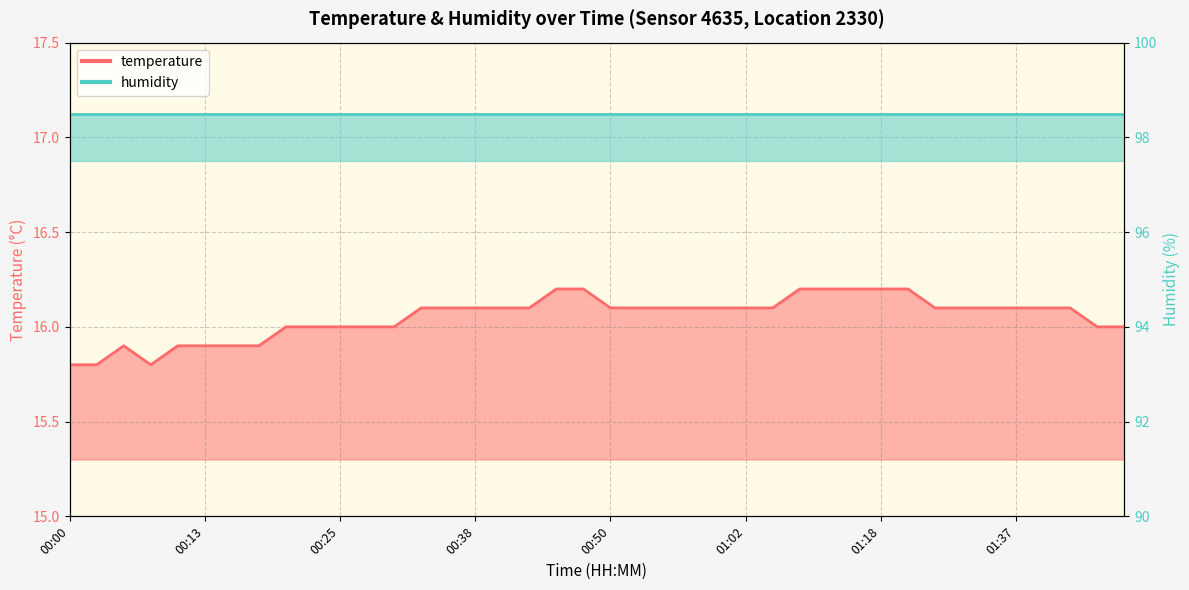

How many points are higher than both their immediate neighbors (excluding endpoints)?

1